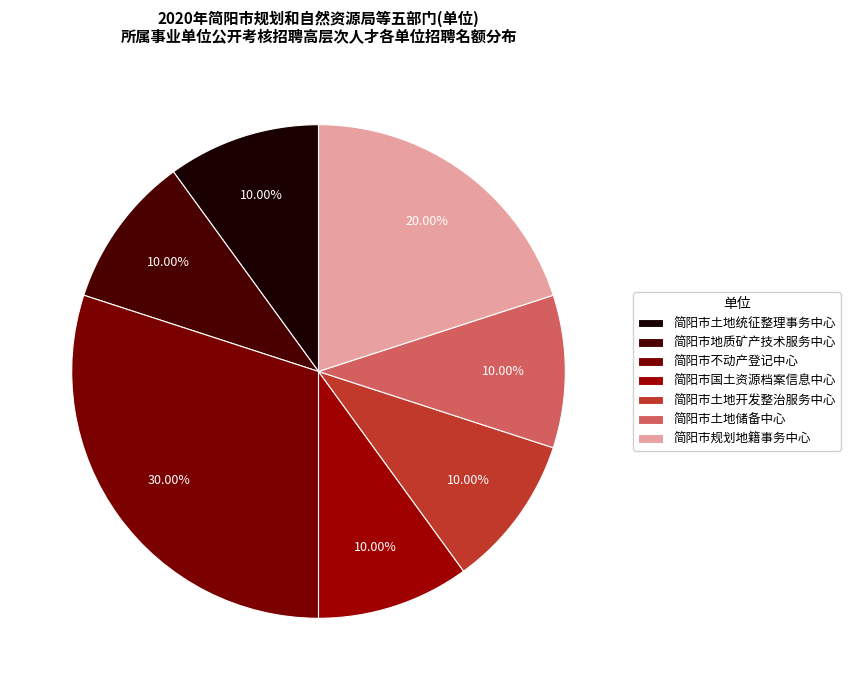

What is the smallest slice in the pie chart?

简阳市土地统征整理事务中心